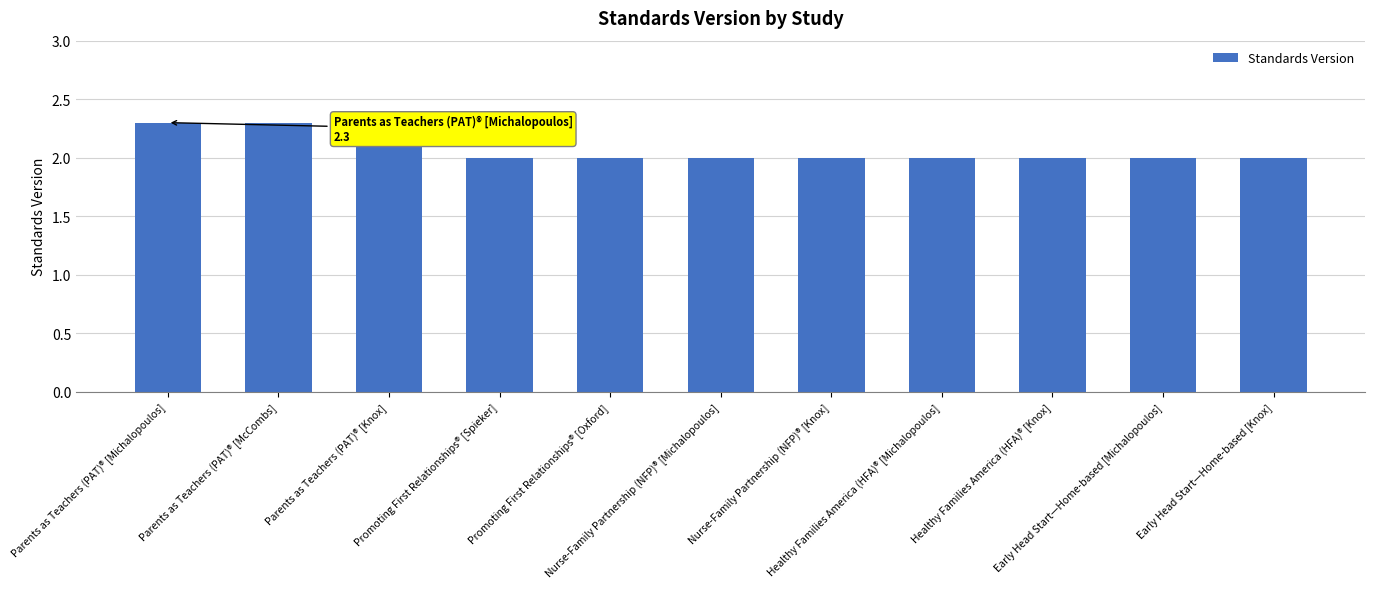

Reading right to left, extract all data points from this chart.

2.0	2.0	2.0	2.0	2.0	2.0	2.0	2.0	2.3	2.3	2.3